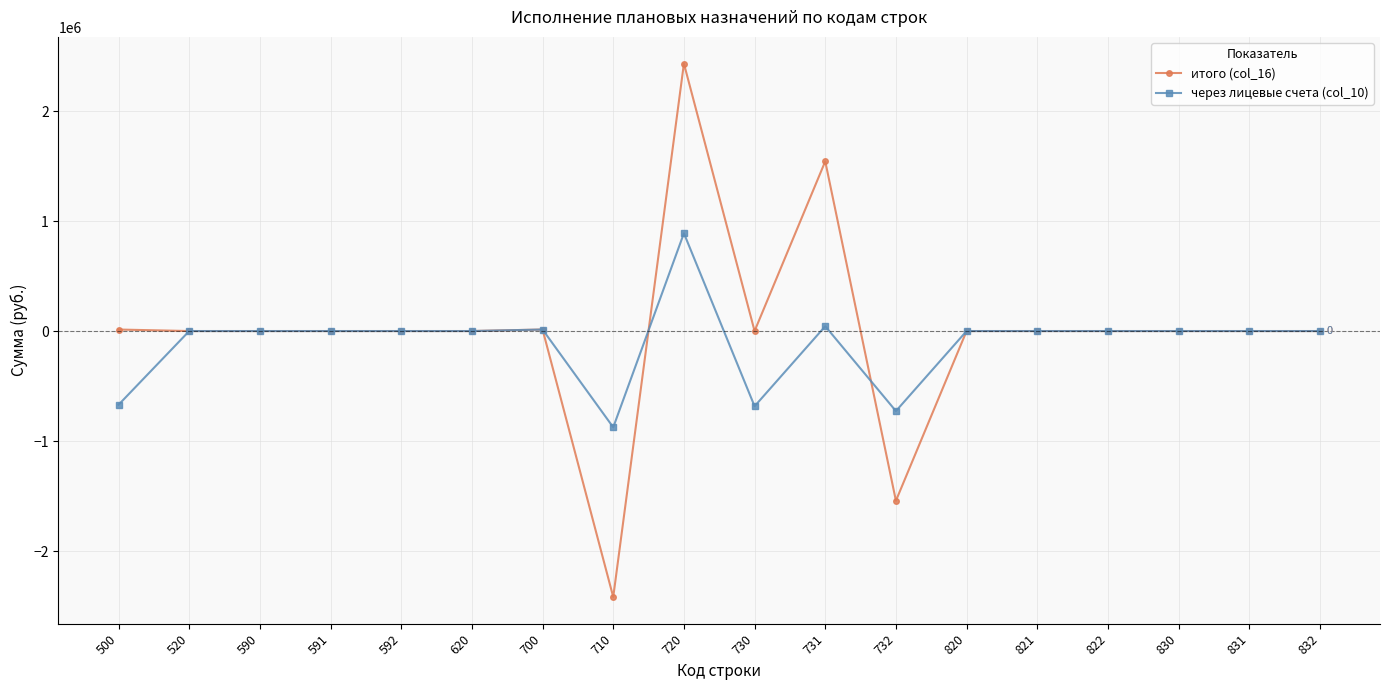

What is the difference between the highest and lowest values at 710?

1542524.0